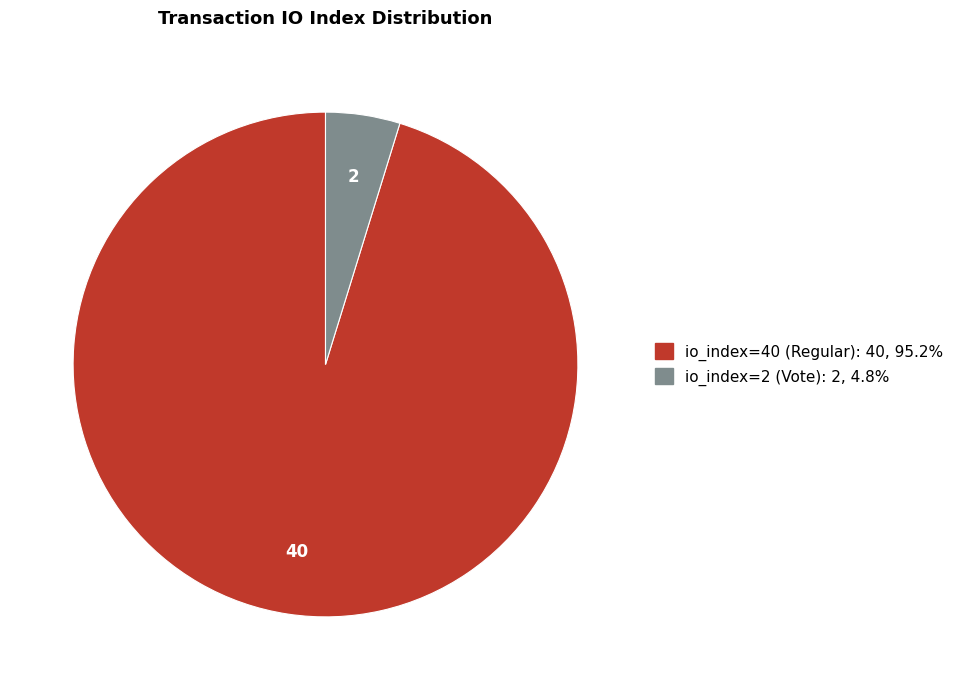

Is the sum of io_index=2 (Vote) and io_index=40 (Regular) greater than half?

Yes